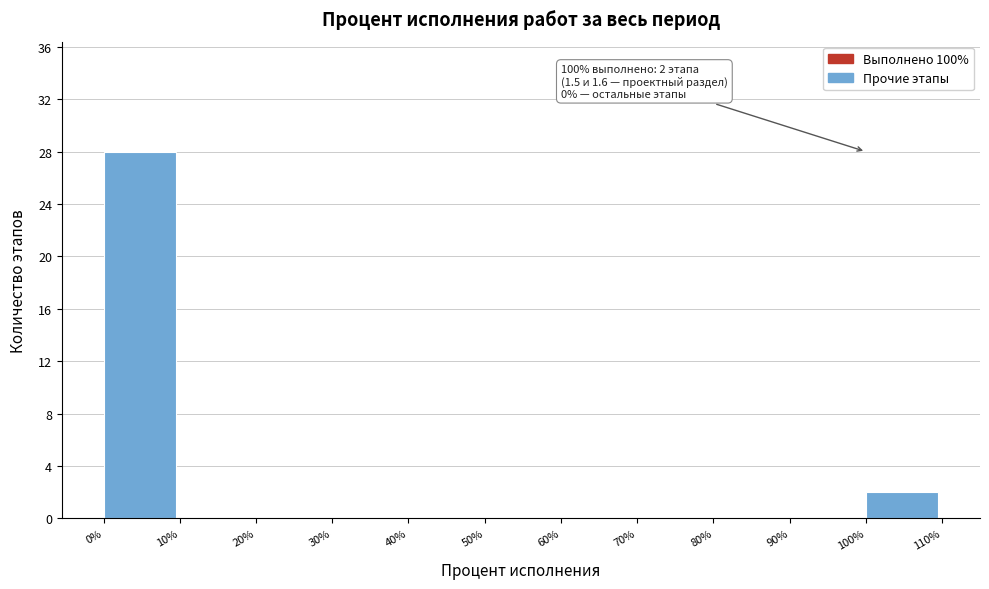

Over which range of the x-axis is the bar tallest?

0% to 10%